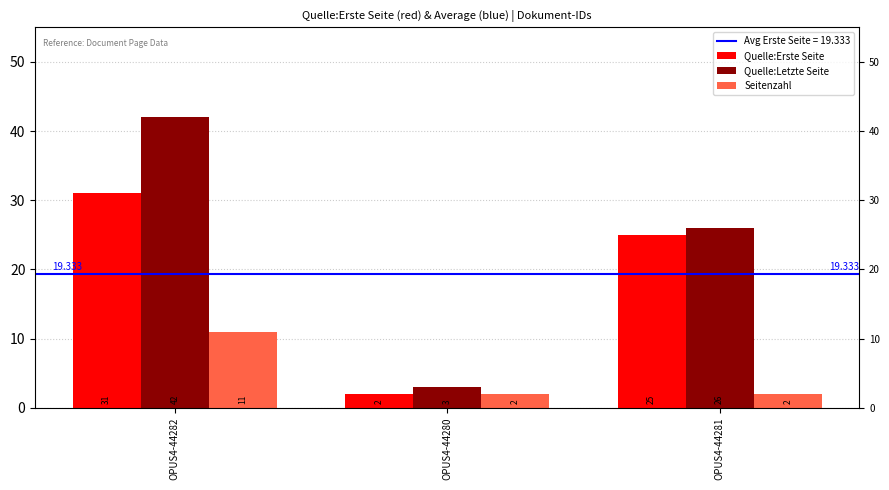

How many data points in Quelle:Letzte Seite are less than 26?

1